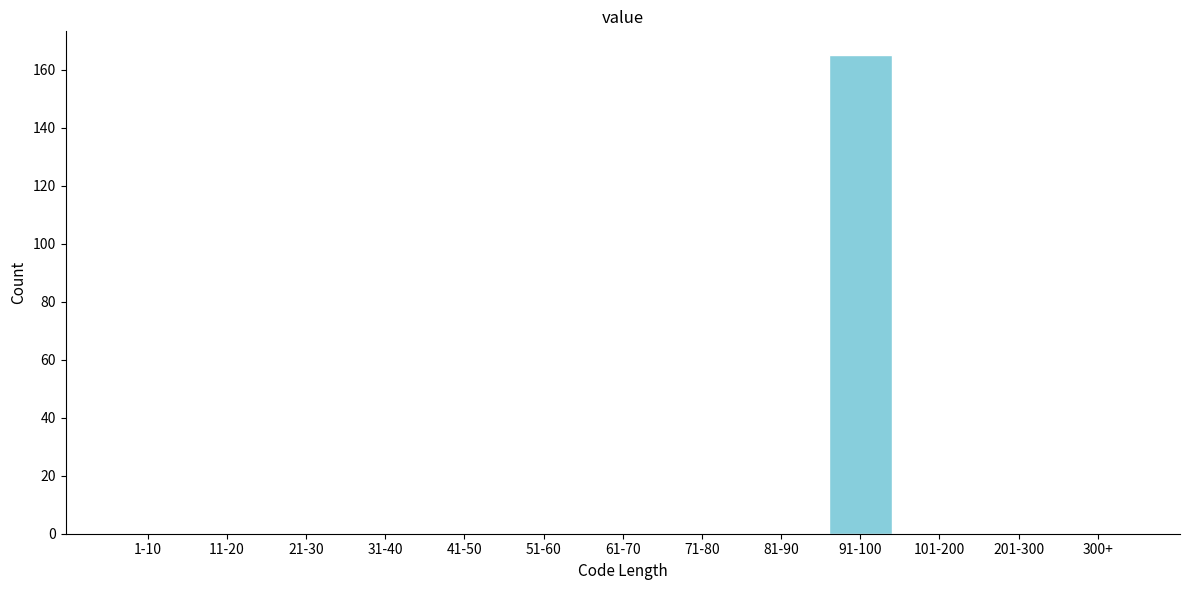

Reading left to right, what are all the values shown in this chart?

1-10=0	11-20=0	21-30=0	31-40=0	41-50=0	51-60=0	61-70=0	71-80=0	81-90=0	91-100=165	101-200=0	201-300=0	300+=0